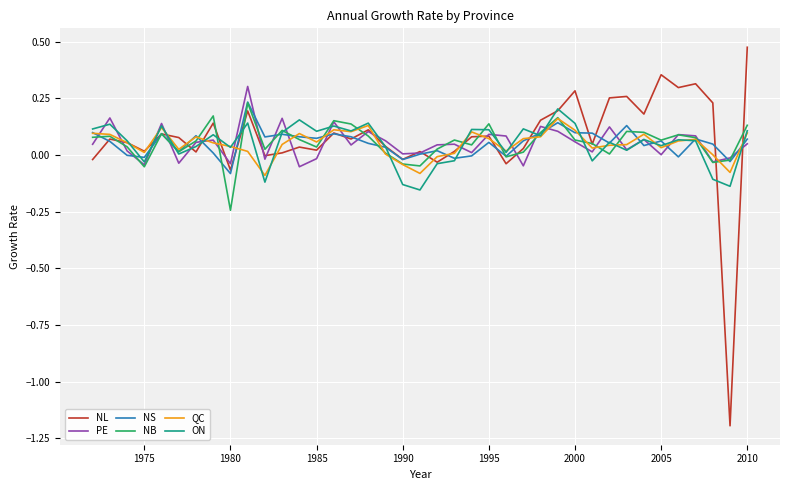

What are all the series names shown in the legend?

NL, PE, NS, NB, QC, ON